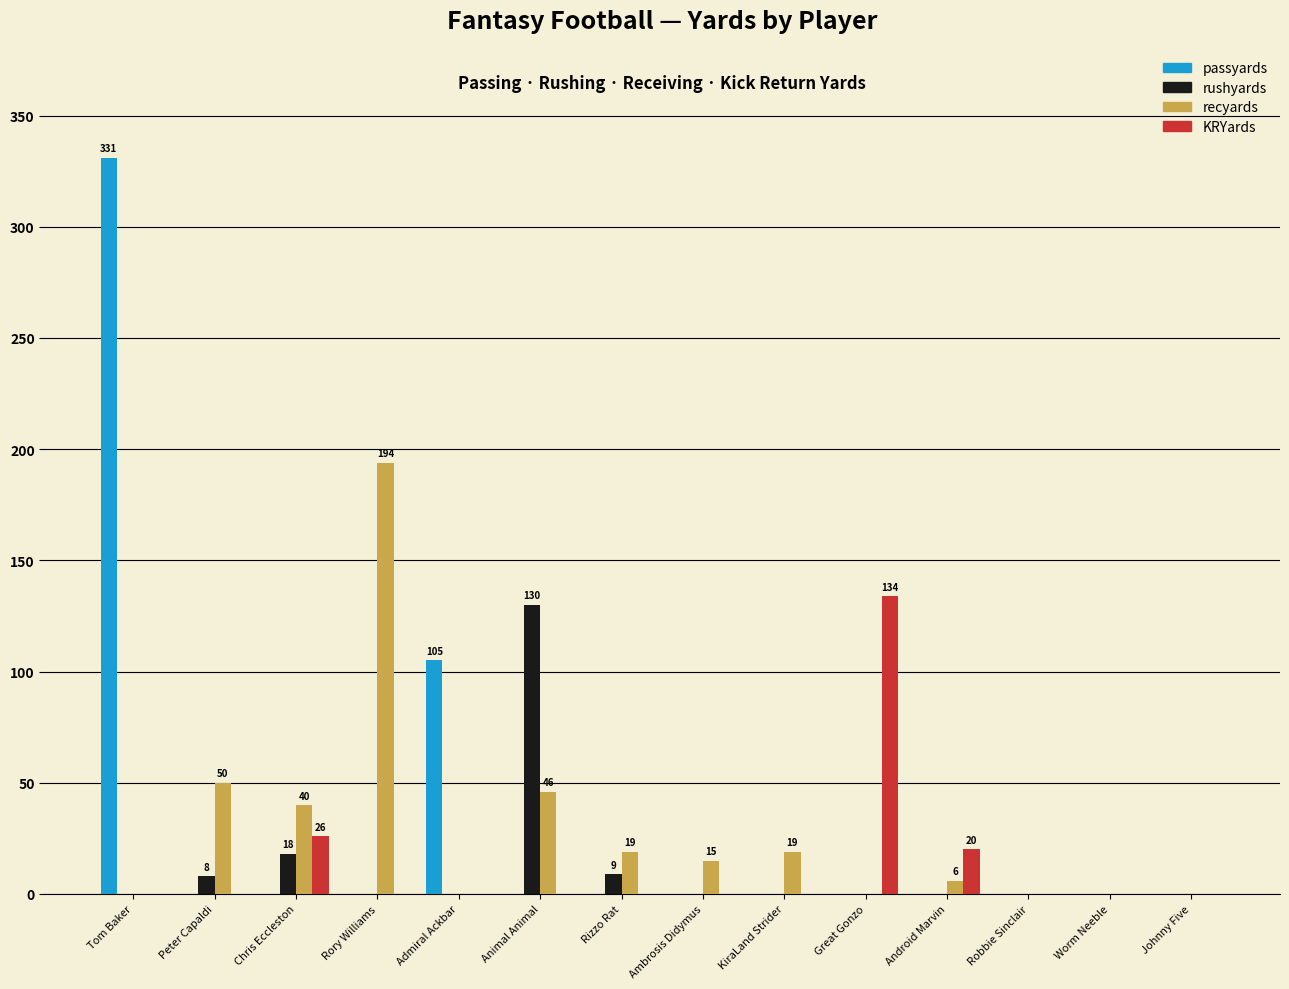

Count the number of data series in this chart.

4